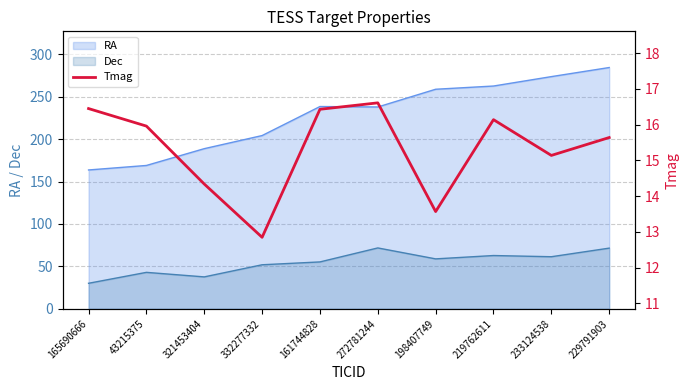

How many points are lower than both their immediate neighbors (excluding endpoints)?

3